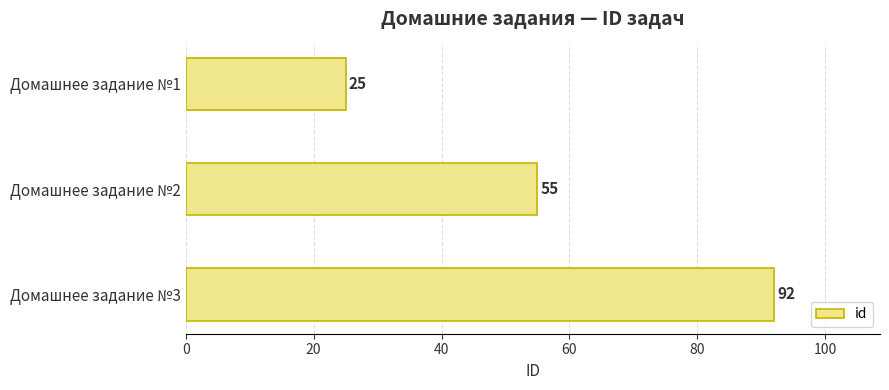

Reading bottom to top, extract all data points from this chart.

92	55	25